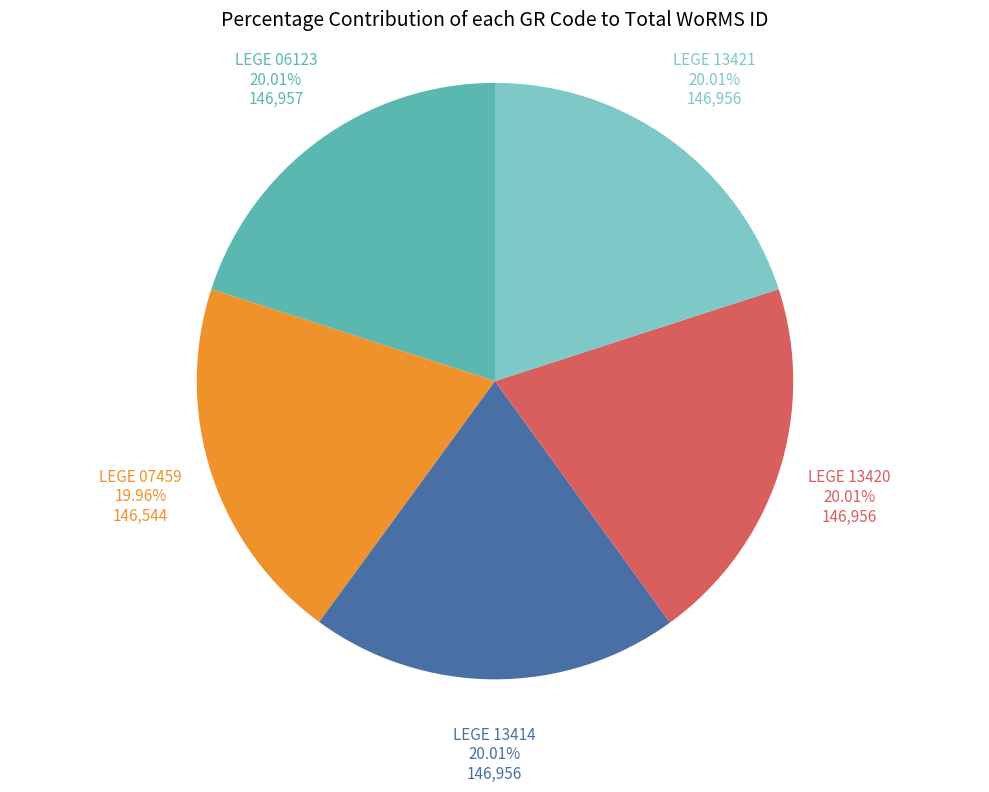

Is there a majority slice in this chart?

No